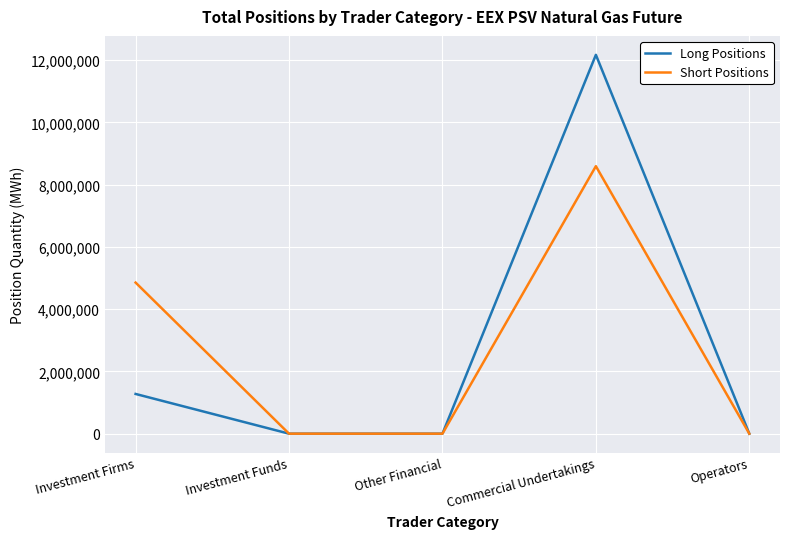

At how many categories does at least one series exceed 9264129?

1